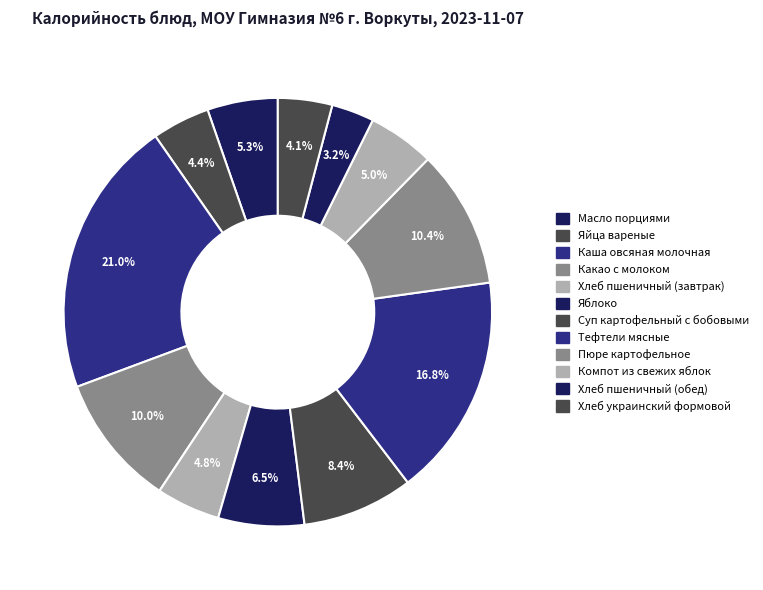

How many segments does this pie chart have?

12